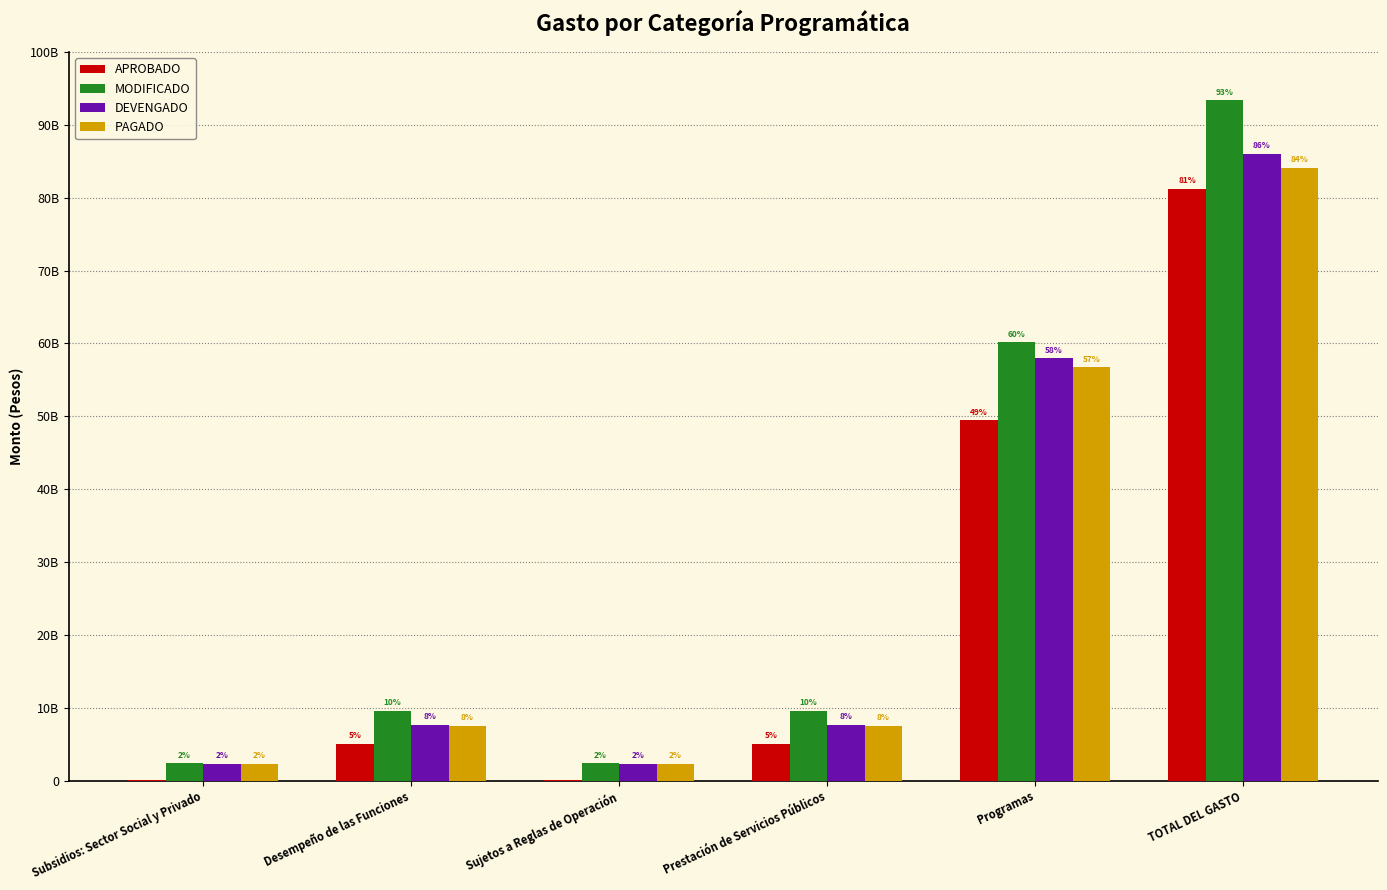

At which category is the sum across all series the highest?

TOTAL DEL GASTO